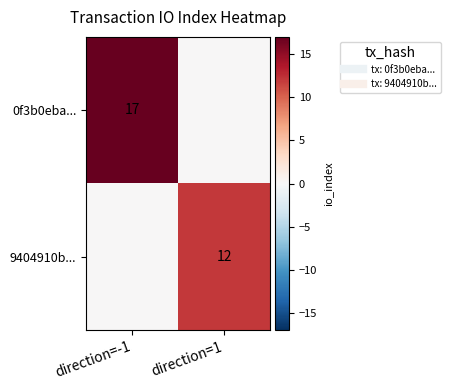

Is it true that 0f3b0eba... equals 0 at direction=1?

True